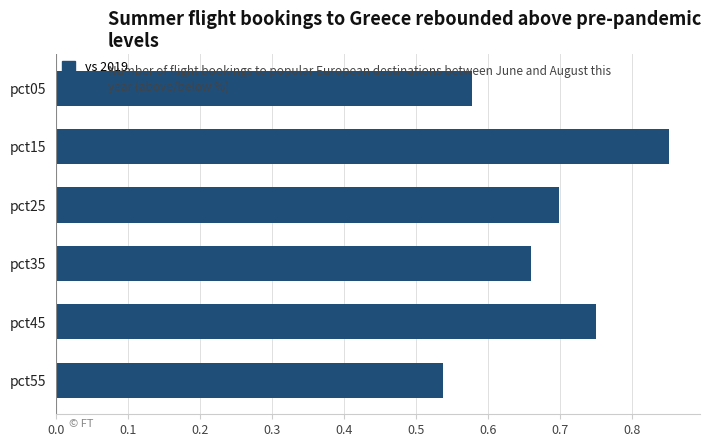

List the labels in order of value, largest first.

pct15, pct45, pct25, pct35, pct05, pct55